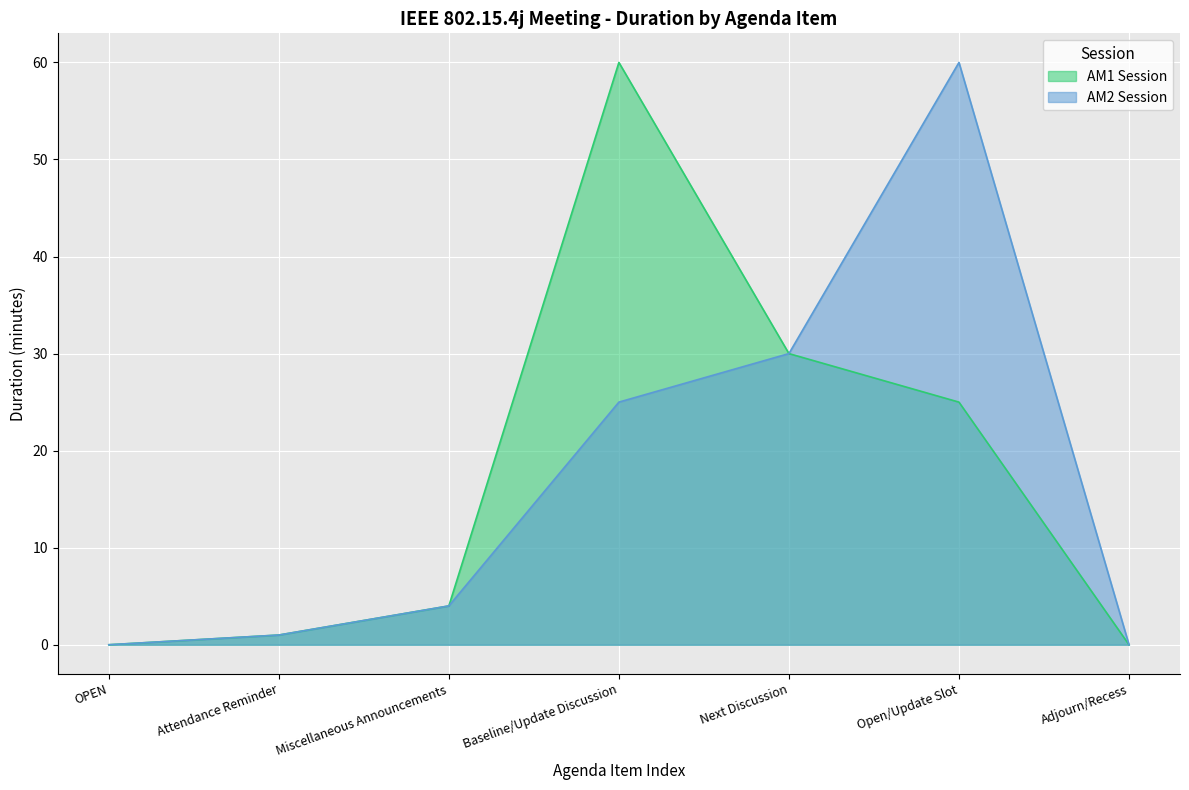

Rank the series by their maximum value, from lowest to highest.

AM1 Session, AM2 Session